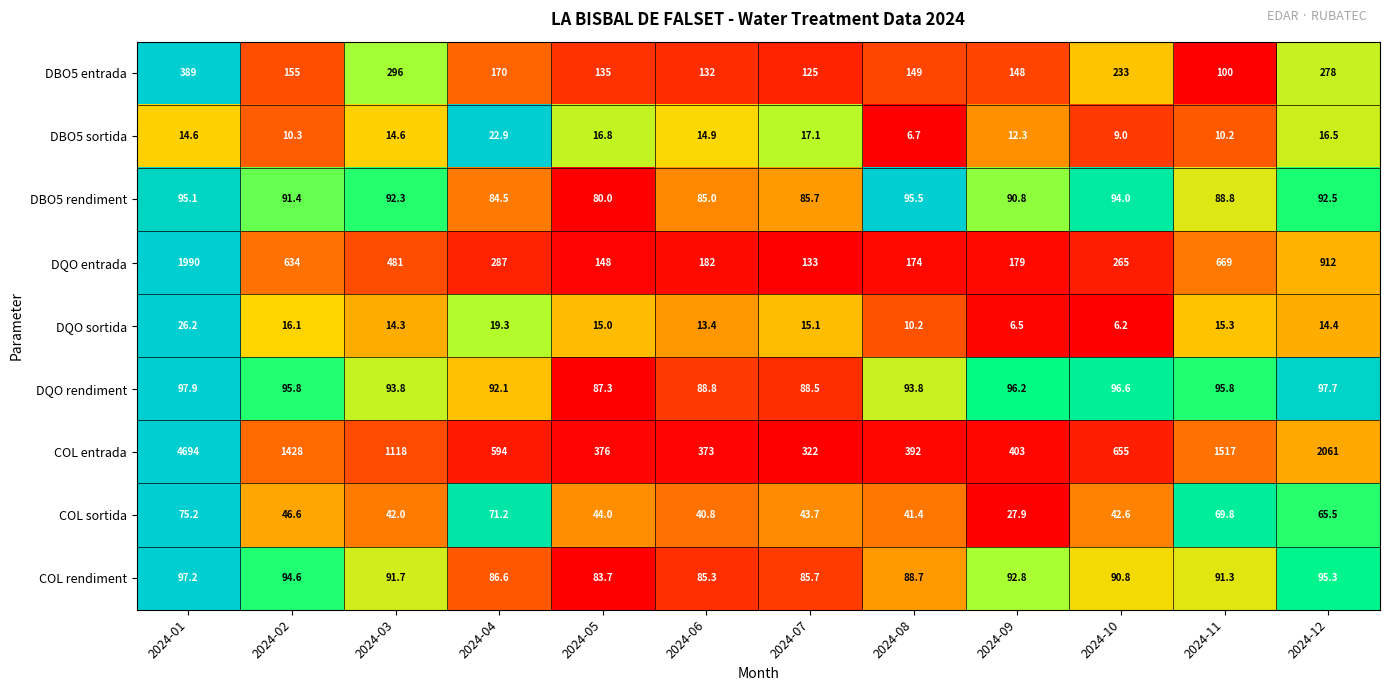

How many values in the COL sortida series are below 44?

6